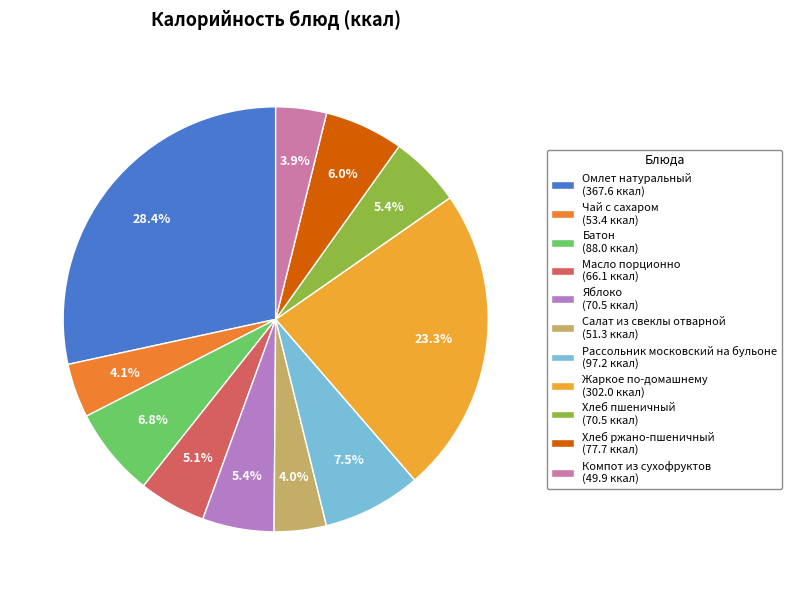

Rank the categories by value from lowest to highest.

Компот из сухофруктов, Салат из свеклы отварной, Чай с сахаром, Масло порционно, Яблоко, Хлеб пшеничный, Хлеб ржано-пшеничный, Батон, Рассольник московский на бульоне, Жаркое по-домашнему, Омлет натуральный